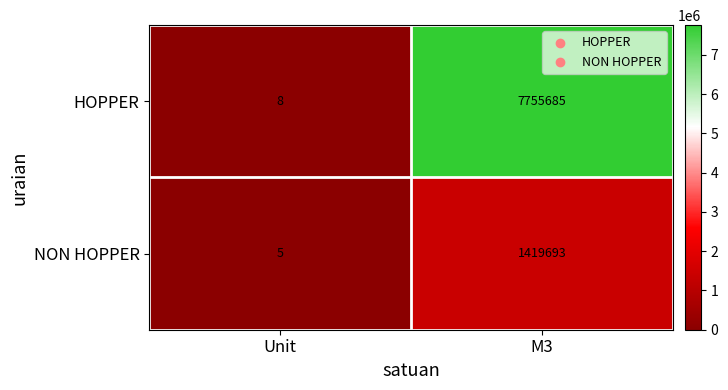

List the series in order of their overall mean, highest first.

HOPPER, NON HOPPER